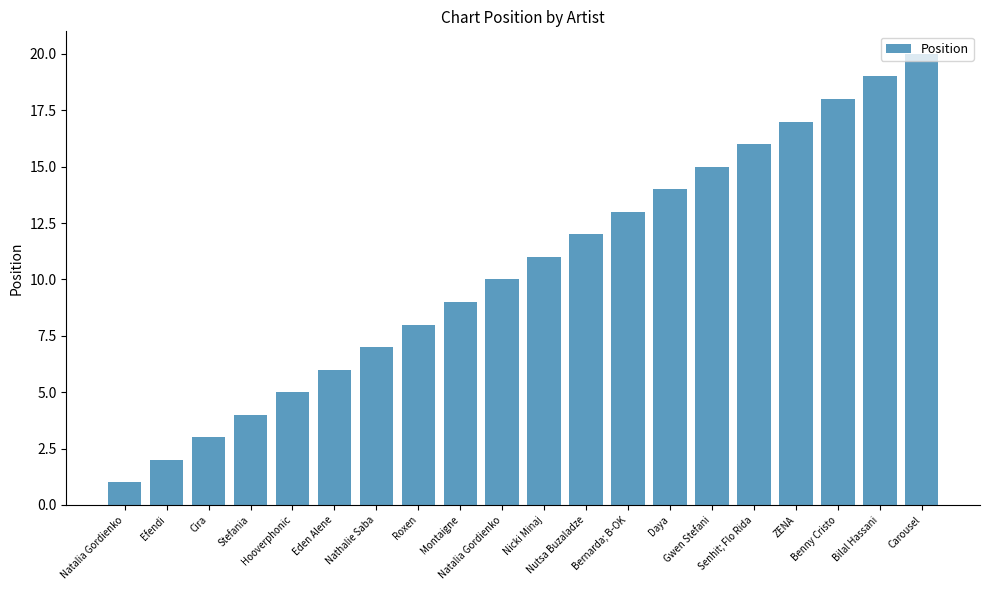

Does the chart contain stacked bars?

No